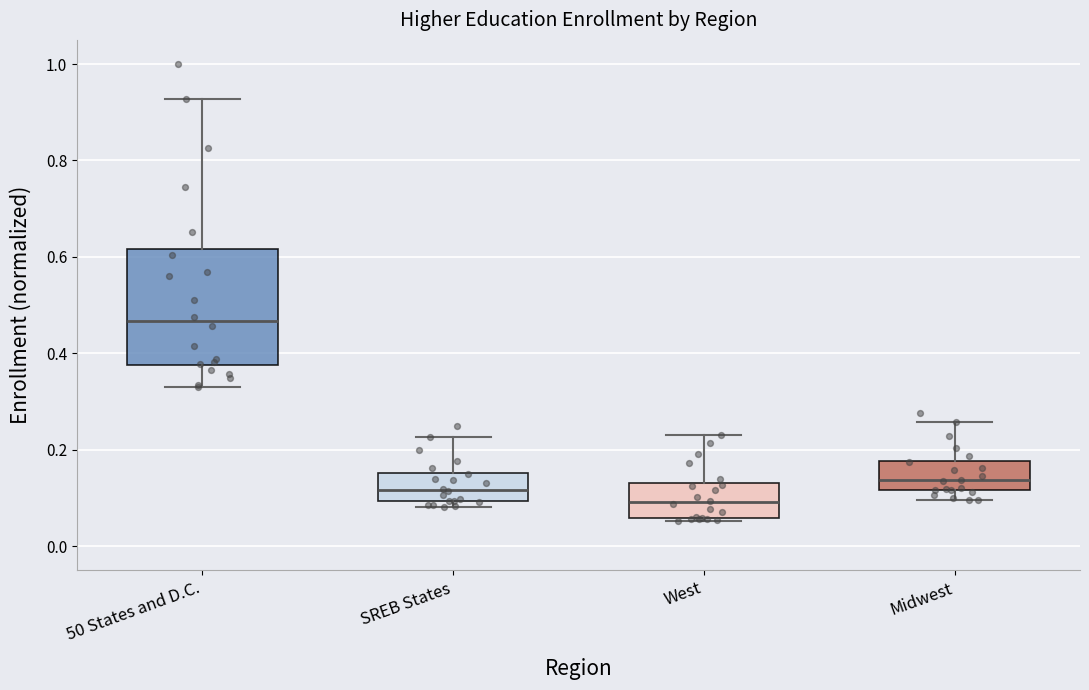

Reading left to right, read every box against the y-axis: the position of its median line, the range the box covers, and the ends of its whiskers. The values are not printed on the chart, so give them approximately, as read against the axis.

50 States and D.C.: median 0.46, box 0.38 to 0.62, whiskers 0.34 to 0.92
SREB States: median 0.12, box 0.10 to 0.16, whiskers 0.08 to 0.22
West: median 0.10, box 0.06 to 0.14, whiskers 0.06 to 0.24
Midwest: median 0.14, box 0.12 to 0.18, whiskers 0.10 to 0.26